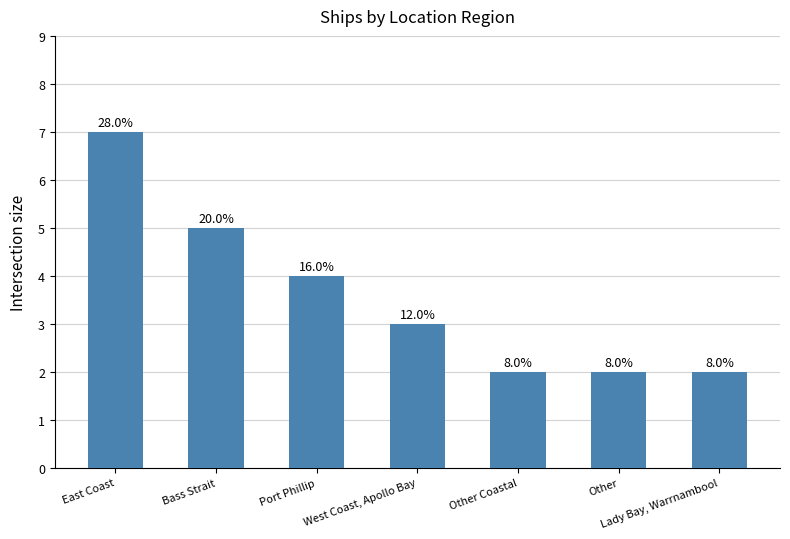

What is the difference between the maximum and minimum values?

5